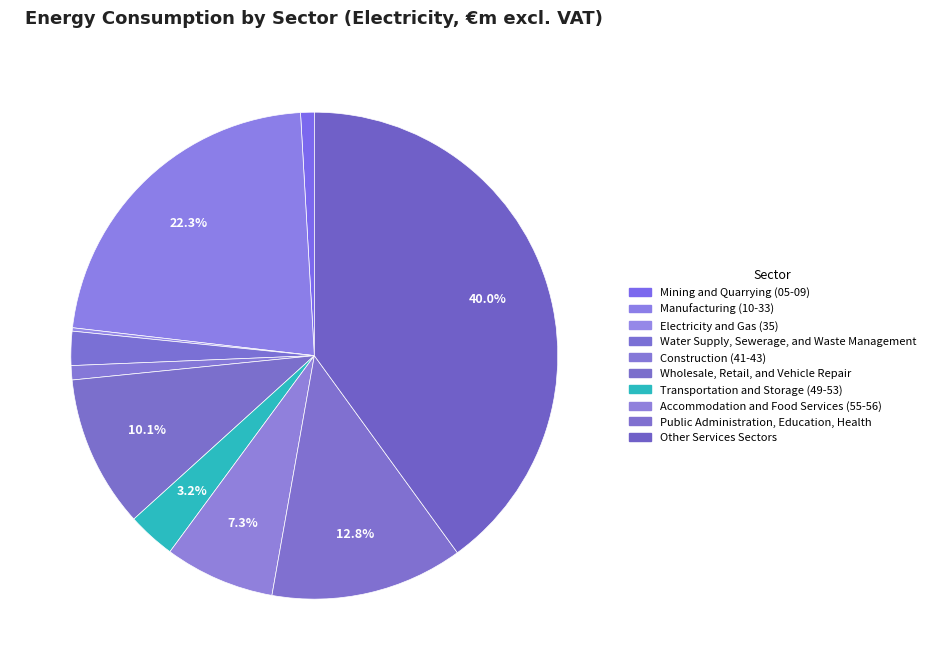

Count the number of slices in the pie.

10